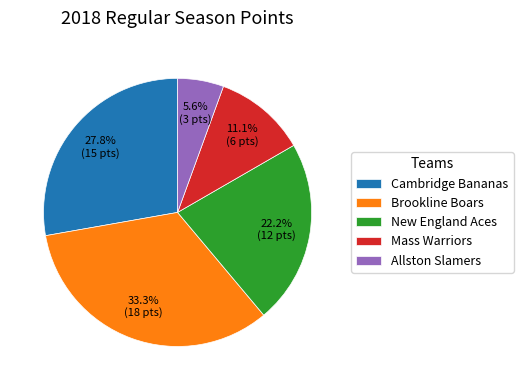

To the nearest percent, what portion does Brookline Boars represent?

33%